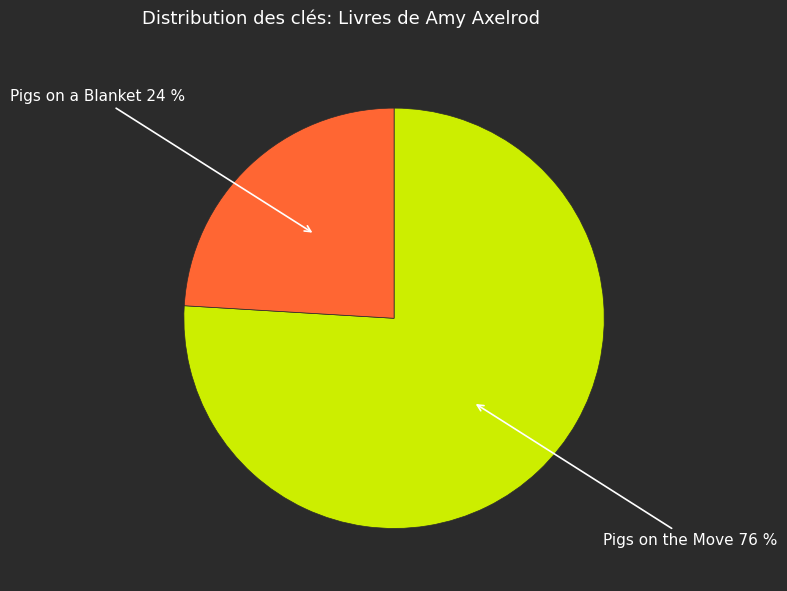

Is there a majority slice in this chart?

Yes